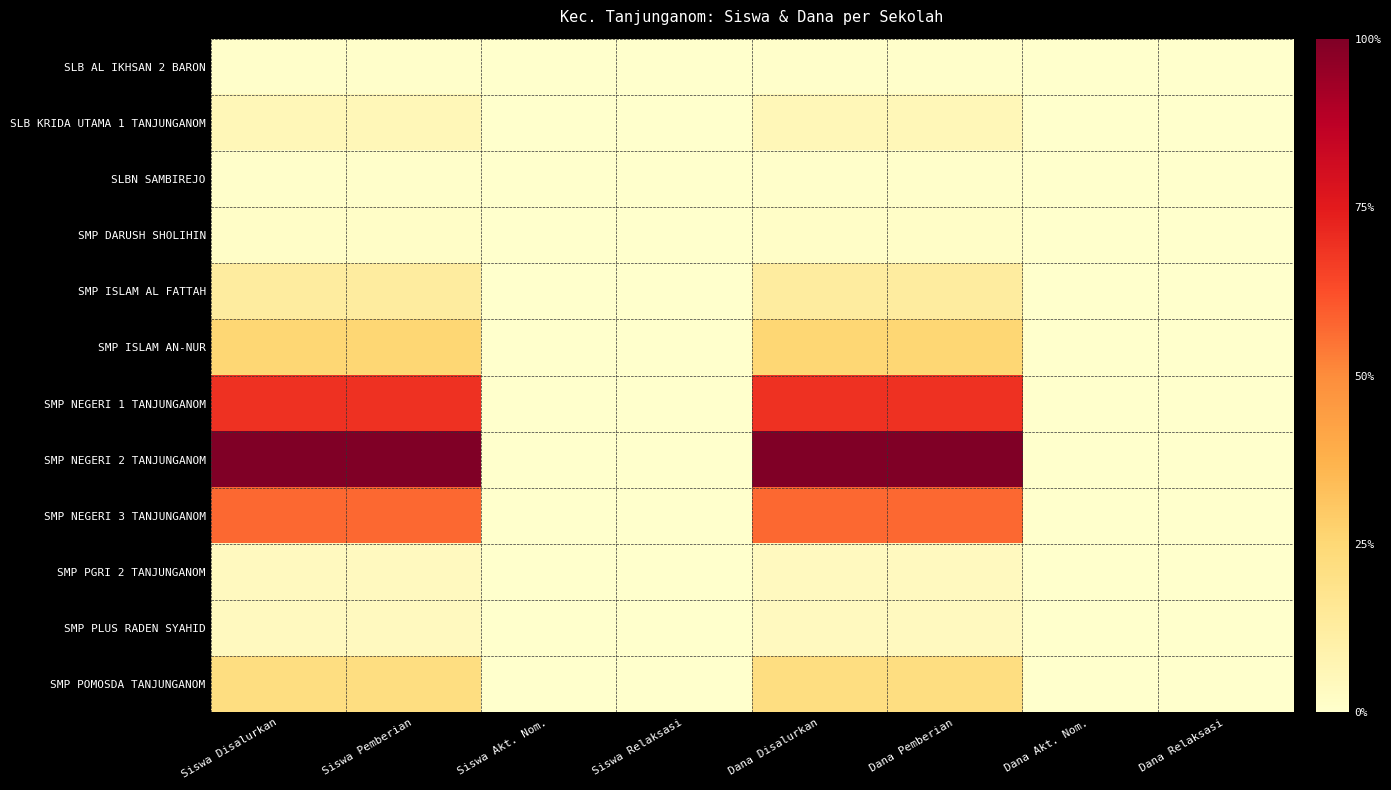

Which has a higher value, Dana Relaksasi or Siswa Relaksasi?

Dana Relaksasi